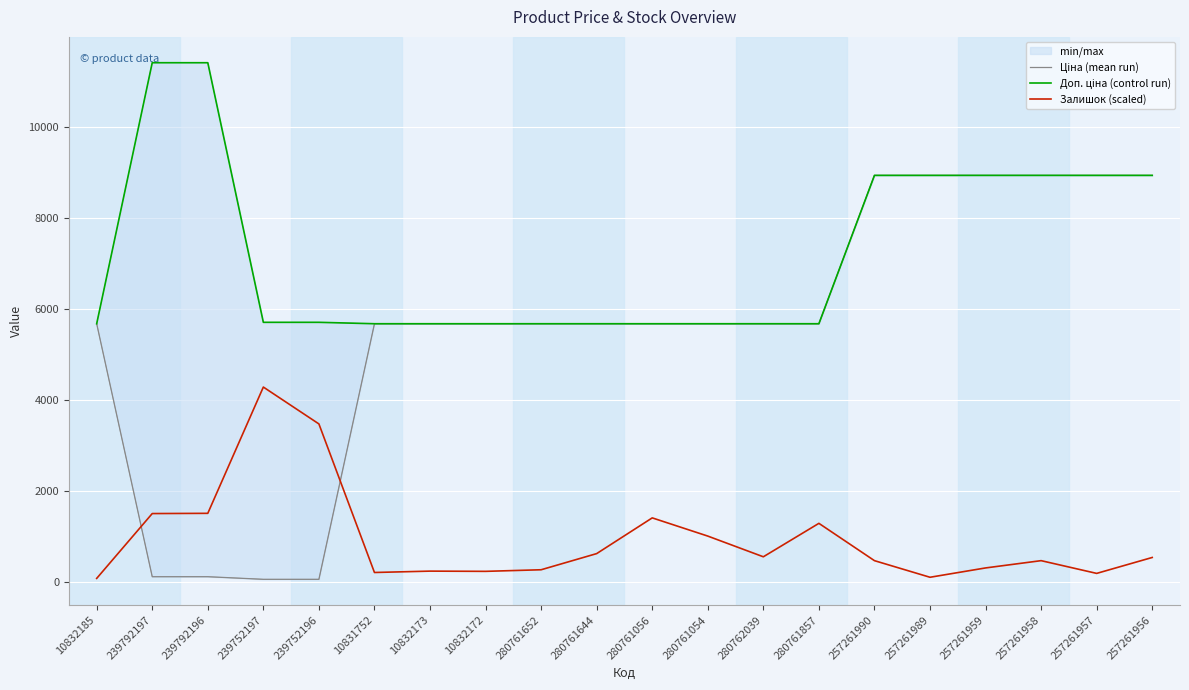

True or false: Ціна (mean run) has a value of 3966.0 at 280761054.

False